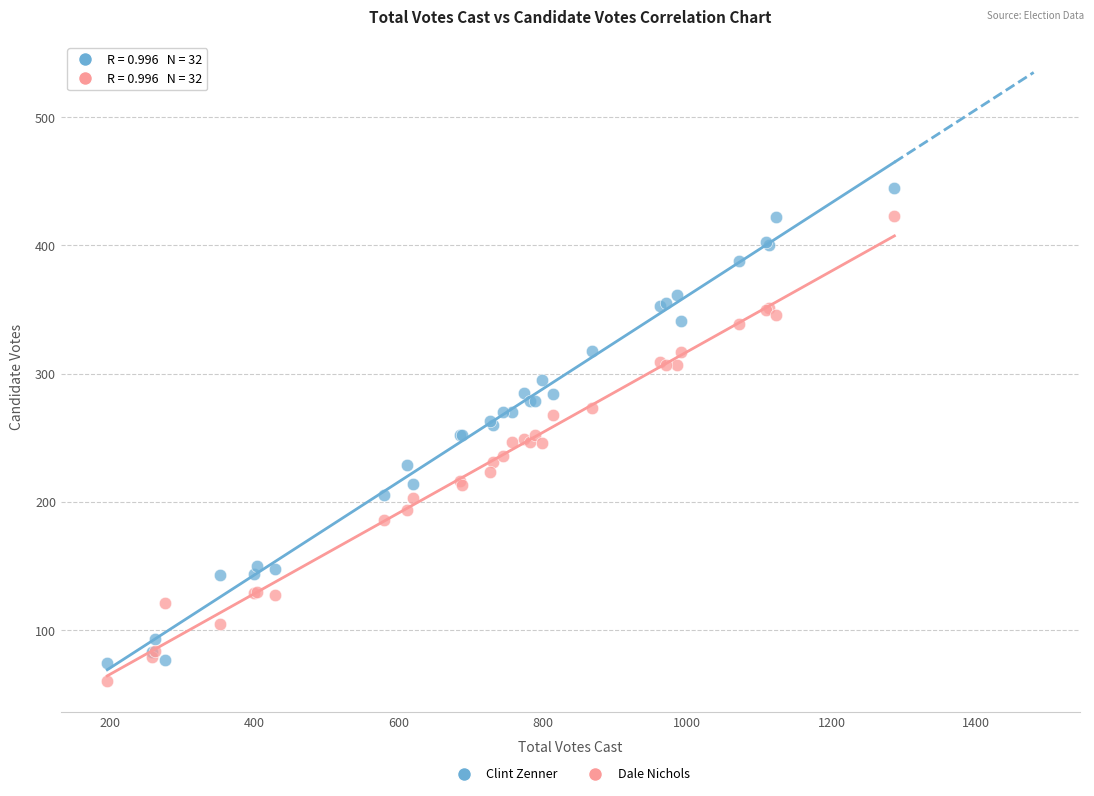

Which series reaches the maximum Y coordinate?

Clint Zenner